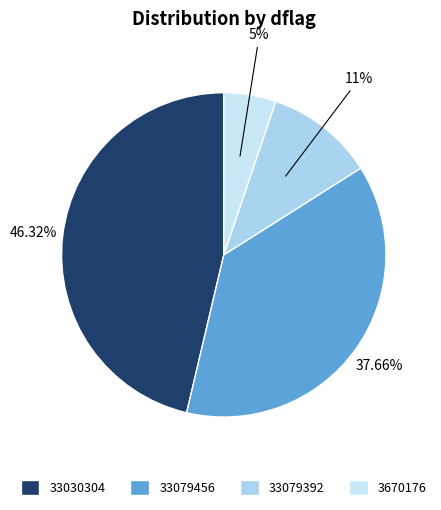

Is there a majority slice in this chart?

No